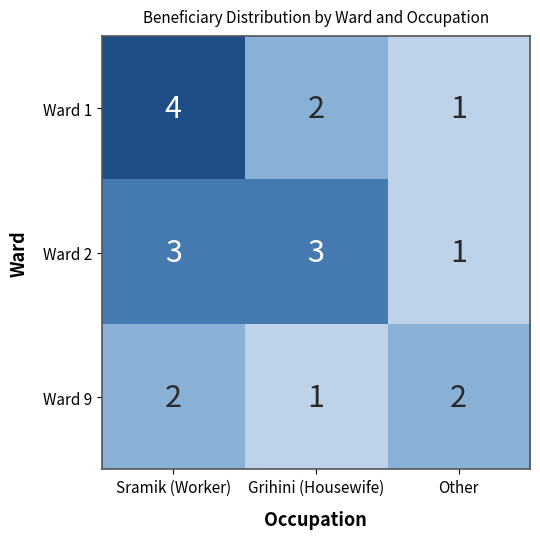

How many Ward 9 values are between 1 and 2?

3